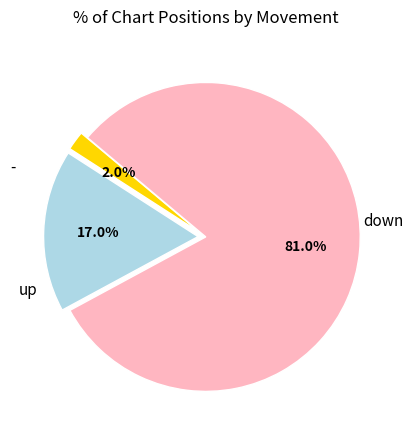

Is there any slice that represents more than half of the pie?

Yes